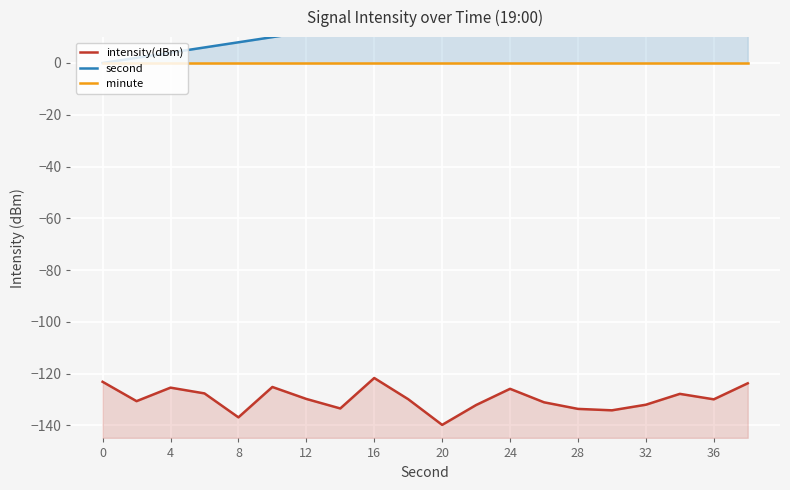

Reading left to right, what are all the values shown in this chart?

intensity(dBm): -123.1	-130.6	-125.4	-127.6	-136.9	-125.1	-129.8	-133.4	-121.7	-129.8	-139.8	-132.1	-125.8	-131.0	-133.6	-134.1	-132.0	-127.8	-129.9	-123.7
second: 0.0	2.0	4.0	6.0	8.0	10.0	12.0	14.0	16.0	18.0	20.0	22.0	24.0	26.0	28.0	30.0	32.0	34.0	36.0	38.0
minute: 0.0	0.0	0.0	0.0	0.0	0.0	0.0	0.0	0.0	0.0	0.0	0.0	0.0	0.0	0.0	0.0	0.0	0.0	0.0	0.0